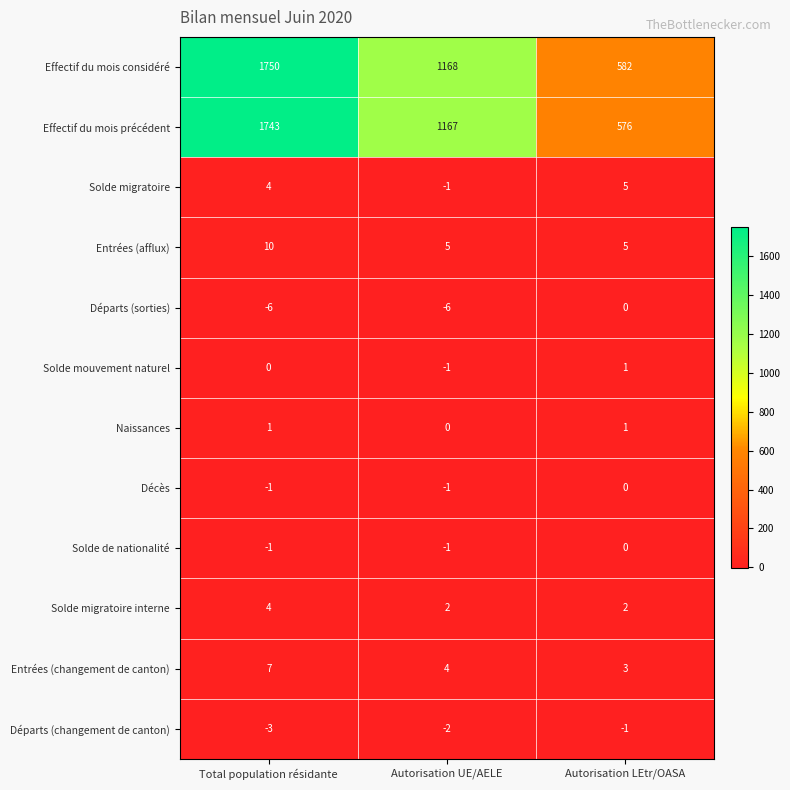

The Solde migratoire series shows 0 at Autorisation UE/AELE. True or false?

False